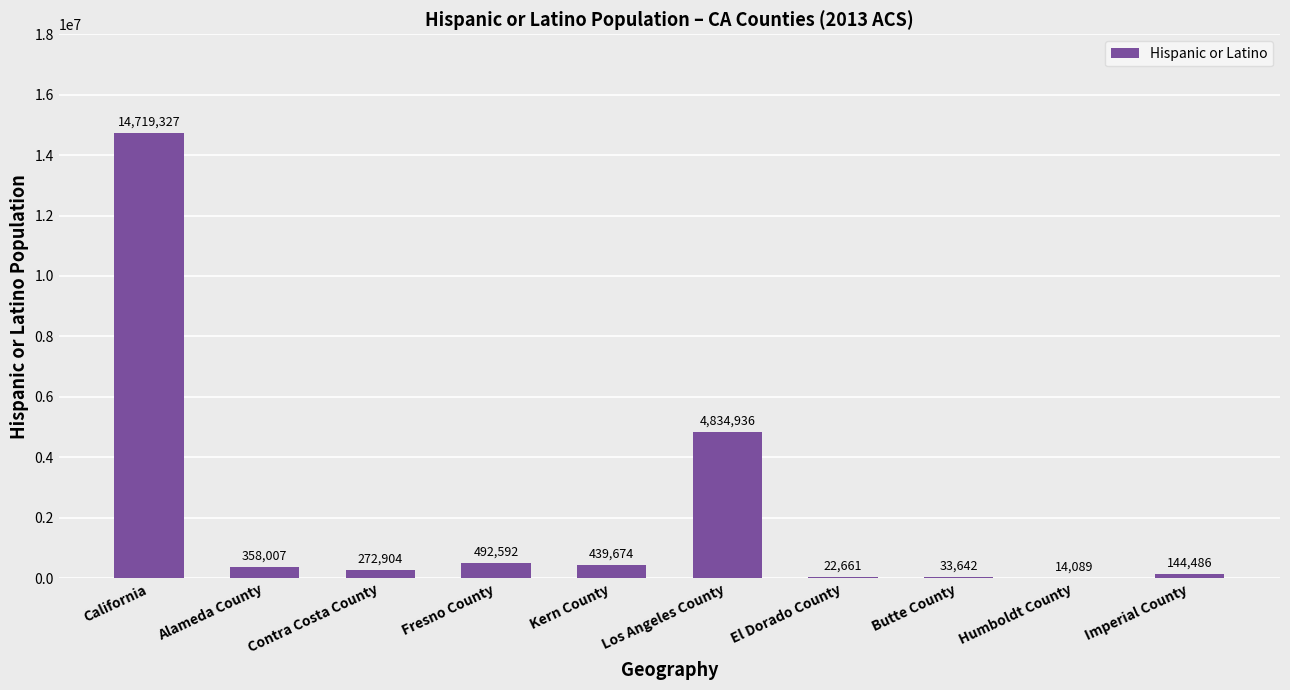

Reading left to right, extract all data points from this chart.

California=14719327	Alameda County=358007	Contra Costa County=272904	Fresno County=492592	Kern County=439674	Los Angeles County=4834936	El Dorado County=22661	Butte County=33642	Humboldt County=14089	Imperial County=144486